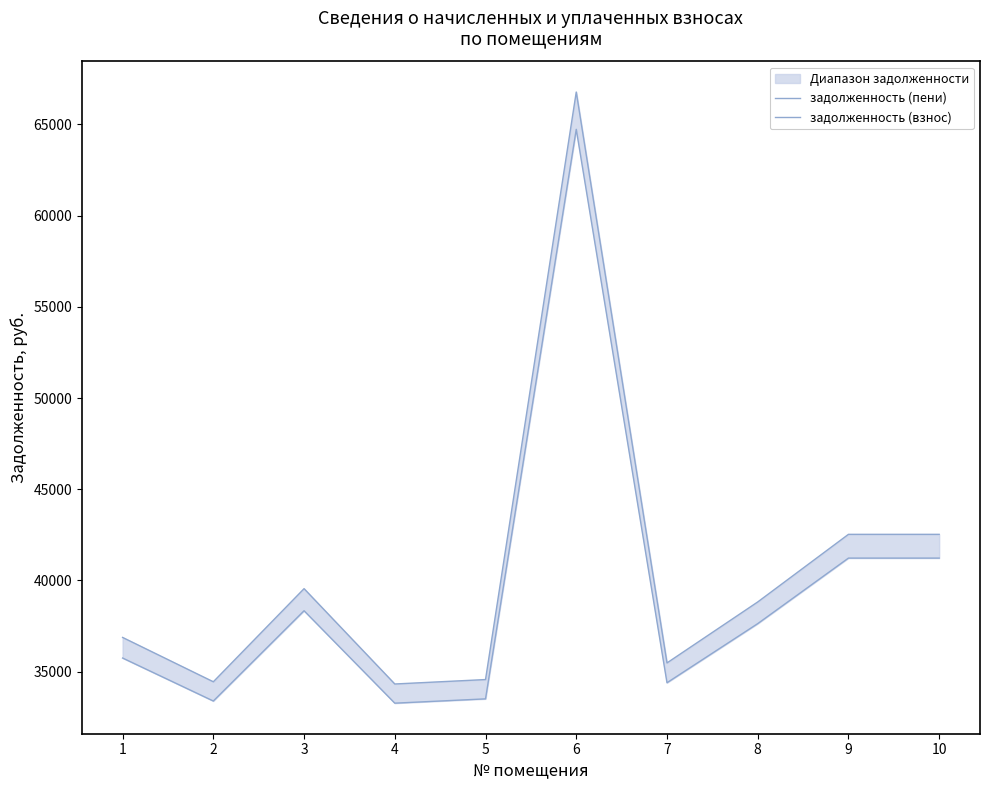

What is the value of the задолженность (взнос) point at the 2nd from the left?

33394.1